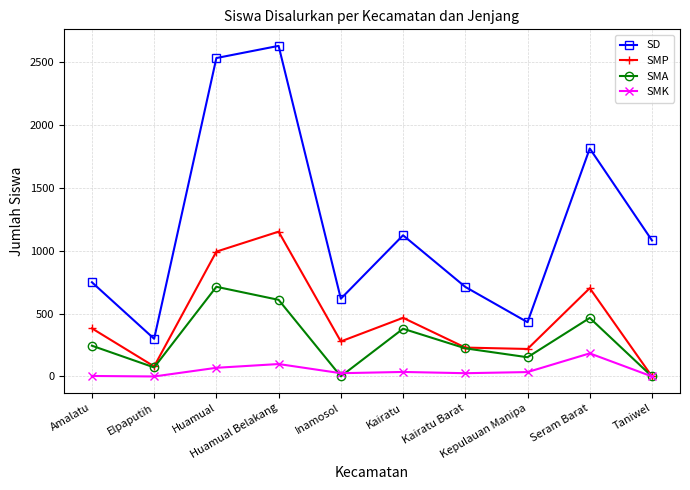

What is the average value of the SD series?

1200